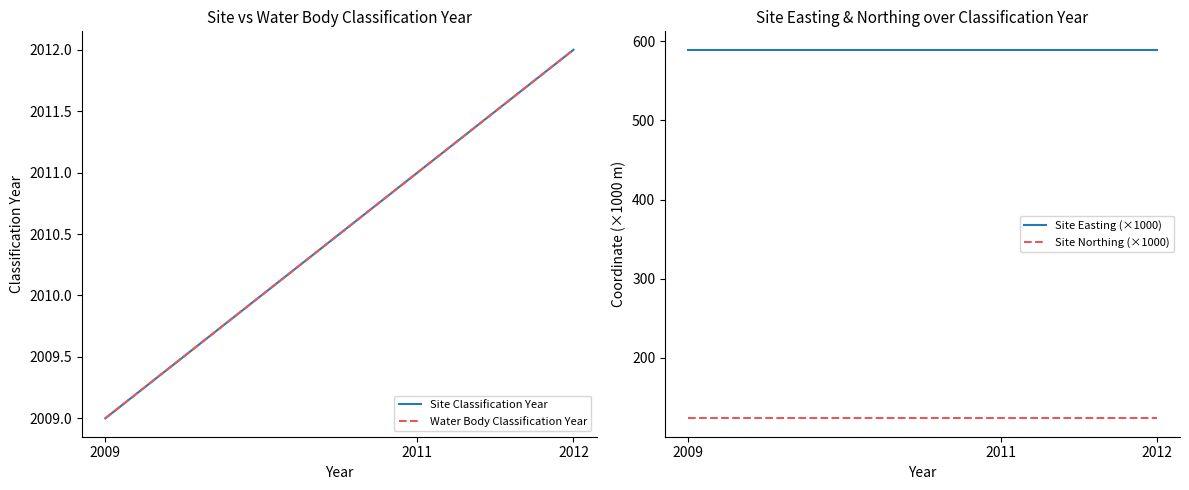

The value of Site Classification Year at 2011 is 3200.5. True or false?

False